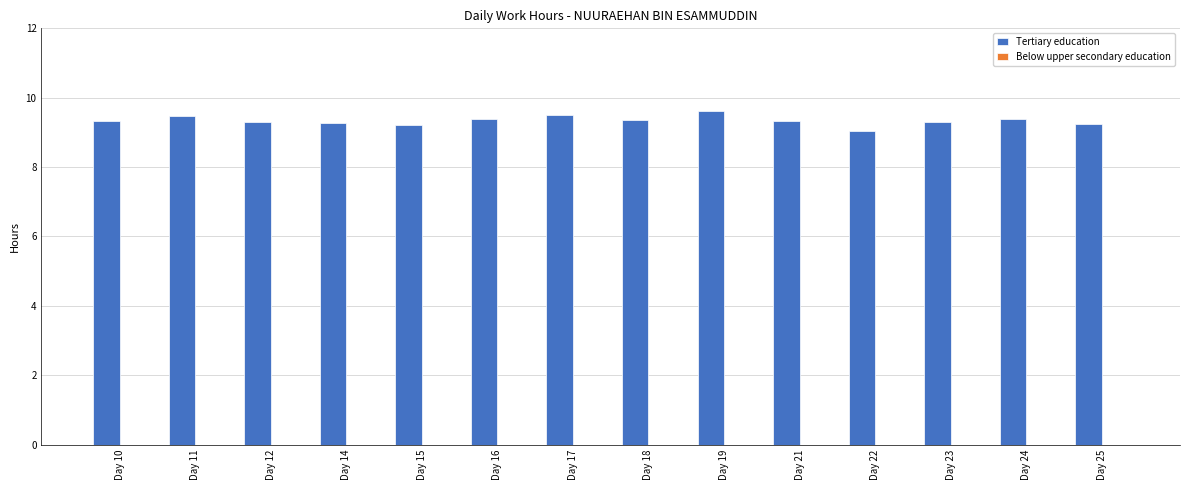

Which category has the lowest value across all series?

Day 22